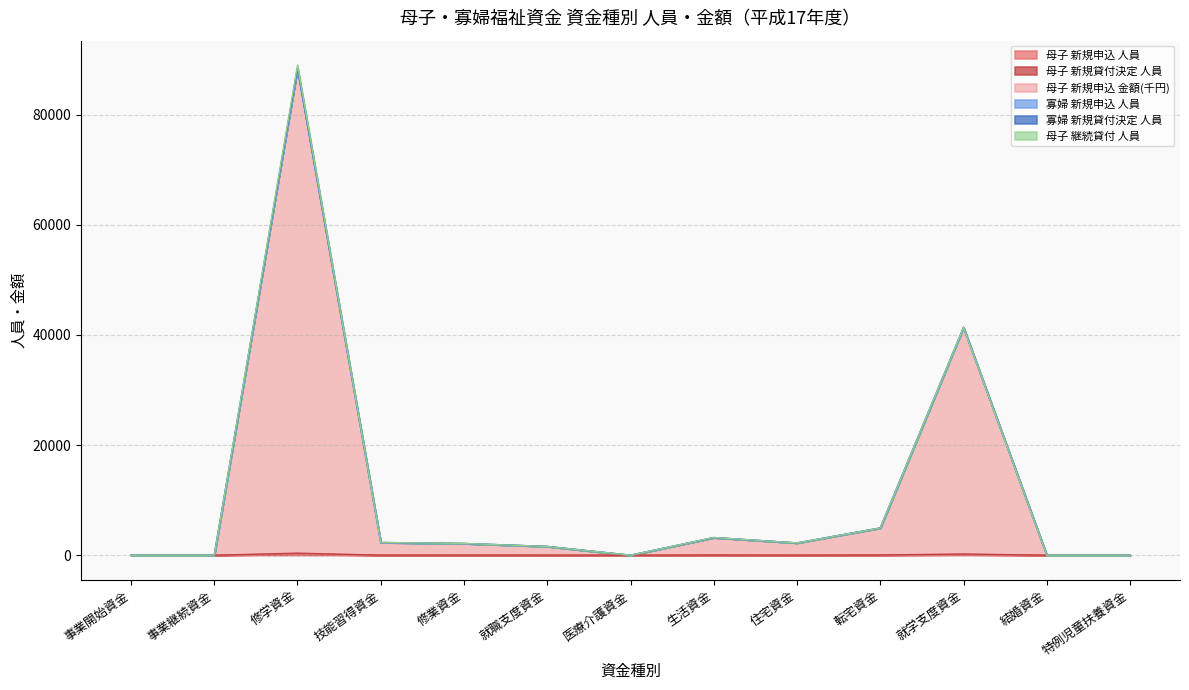

Where is the first local minimum for 母子 新規申込 金額(千円)?

医療介護資金